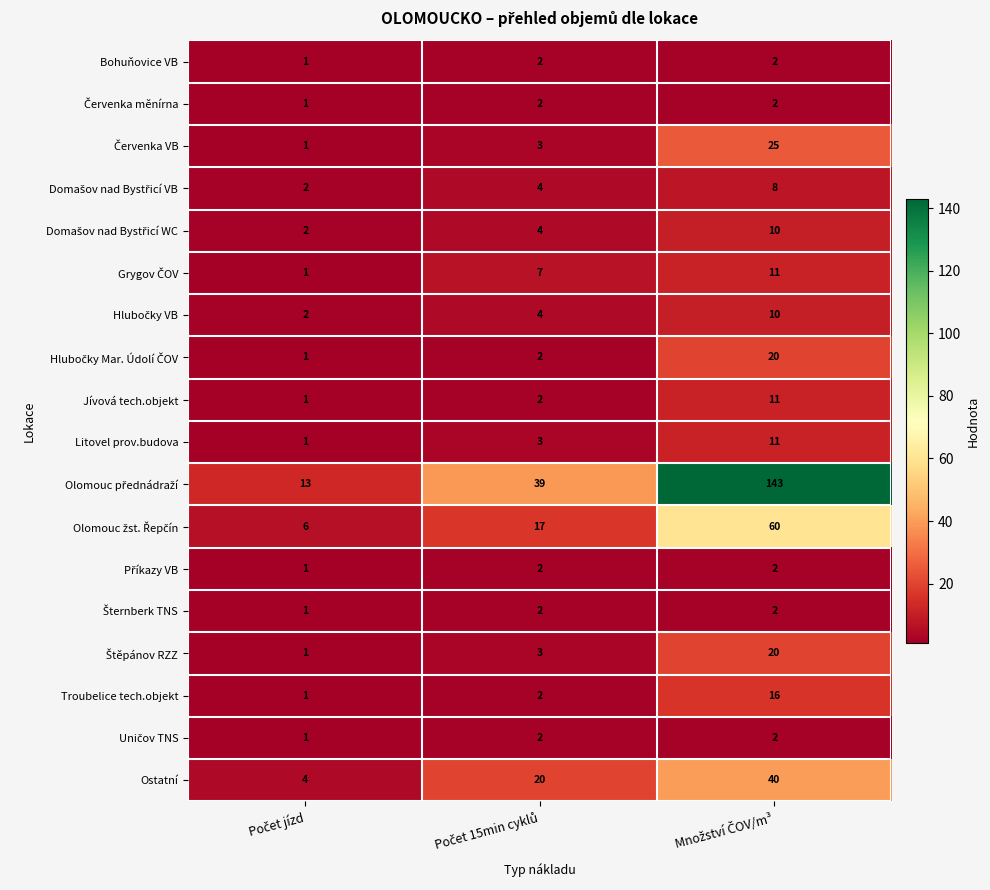

How many Ostatní values are between 4 and 40?

3